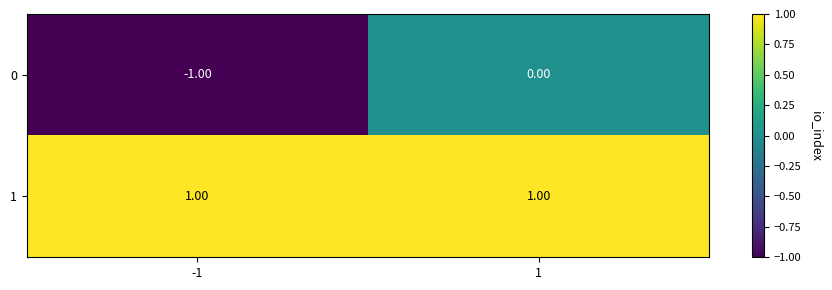

List the series in order of their peak value, lowest first.

0, 1